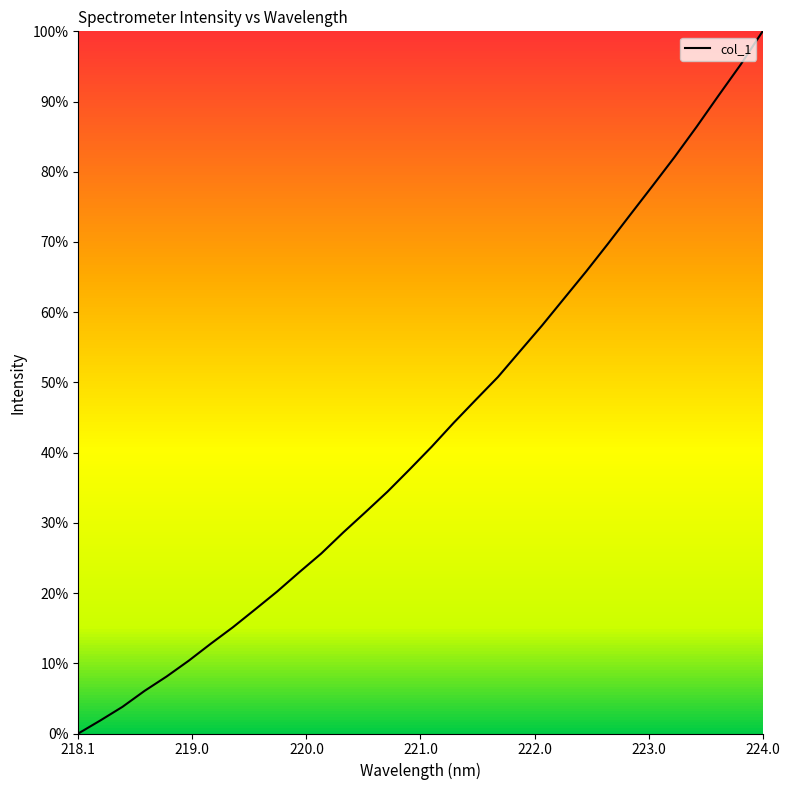

What is the maximum value shown in the chart?

100.0